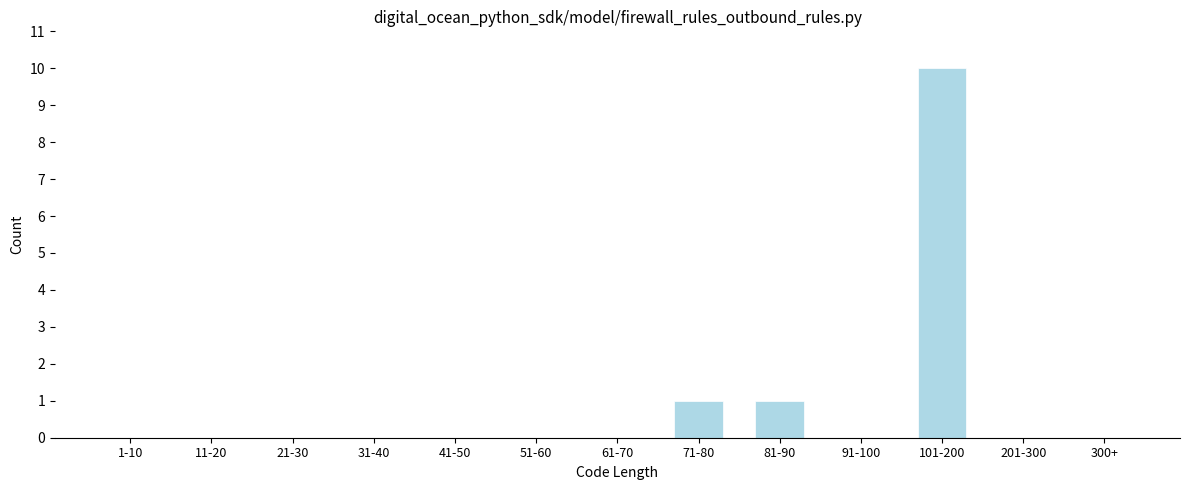

Reading left to right, extract all data points from this chart.

1-10=0	11-20=0	21-30=0	31-40=0	41-50=0	51-60=0	61-70=0	71-80=1	81-90=1	91-100=0	101-200=10	201-300=0	300+=0